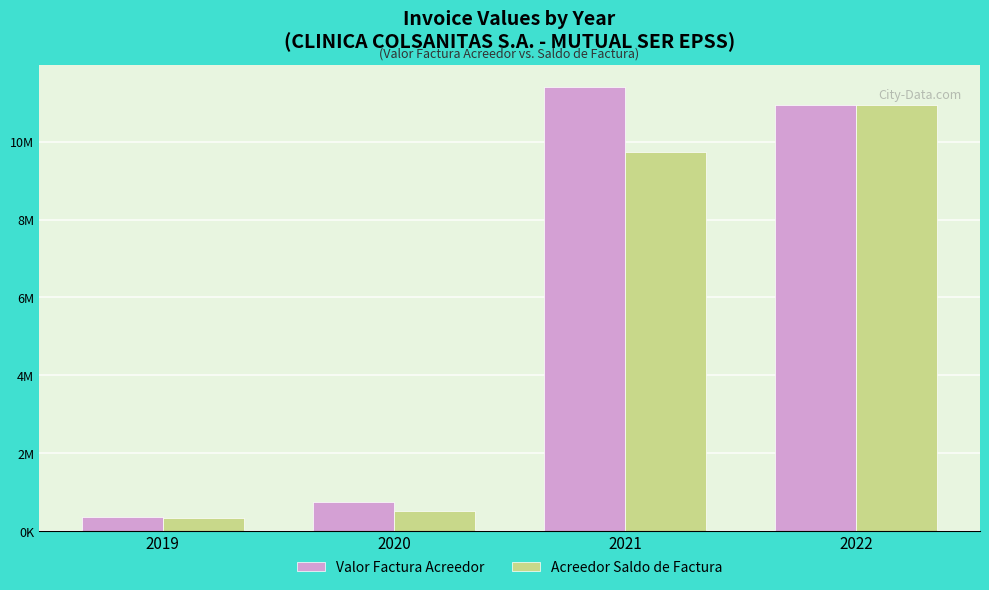

What is the difference between the maximum and minimum values in the Acreedor Saldo de Factura series?

10596642